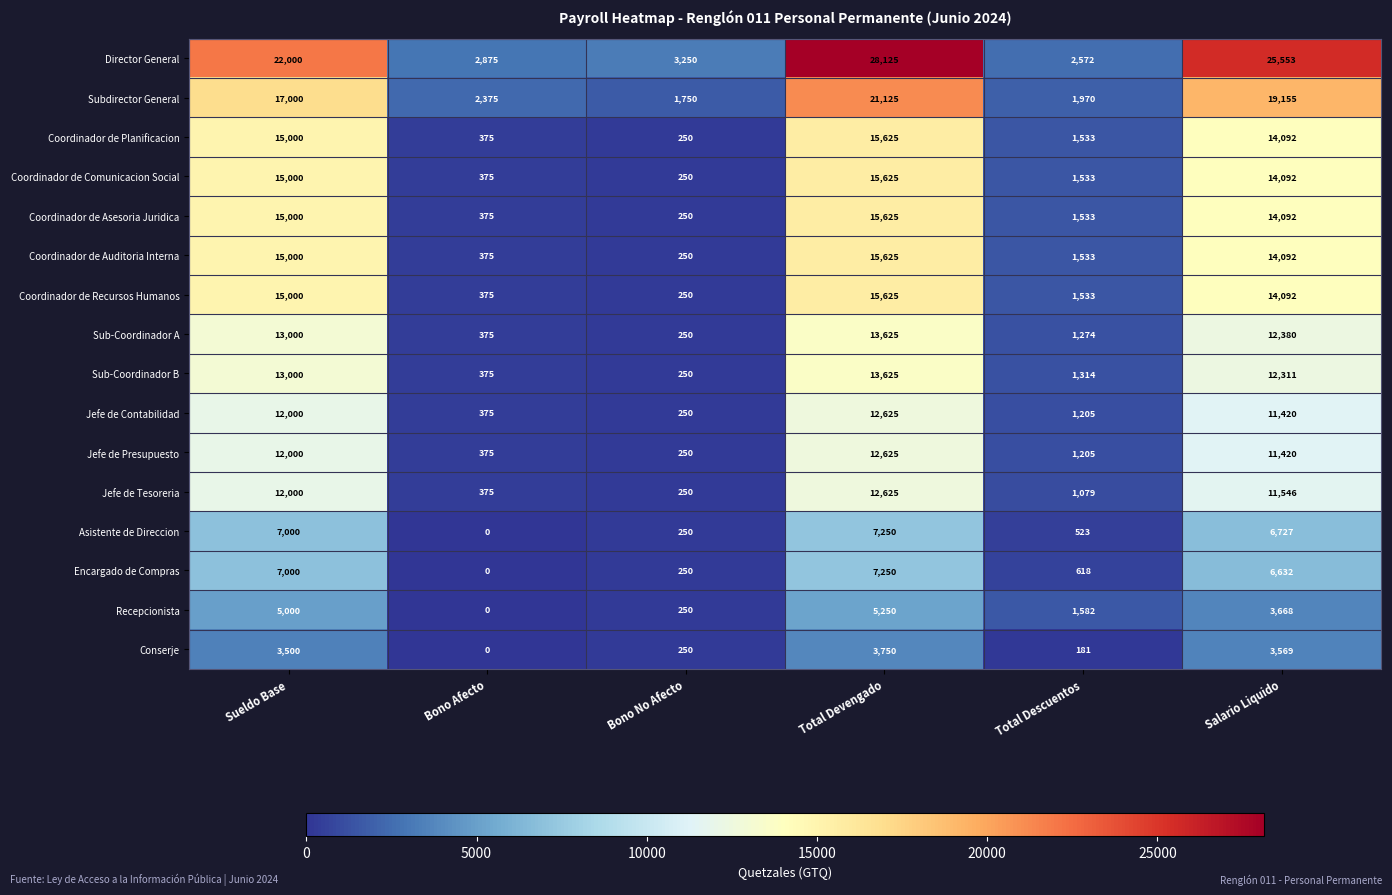

Between Bono Afecto and Bono No Afecto, which series saw the biggest shift?

Subdirector General